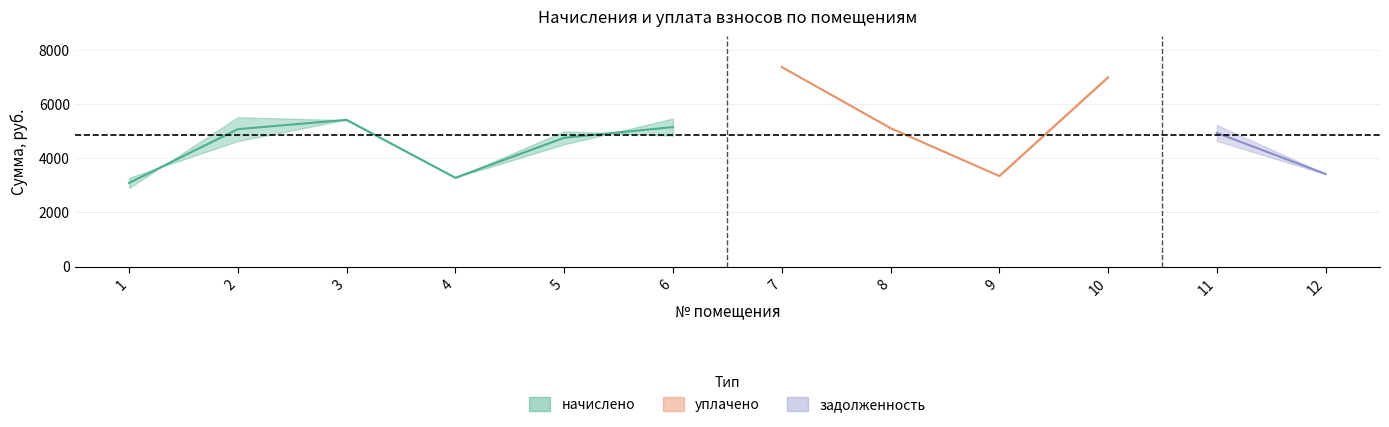

How many lines are shown in the chart?

3